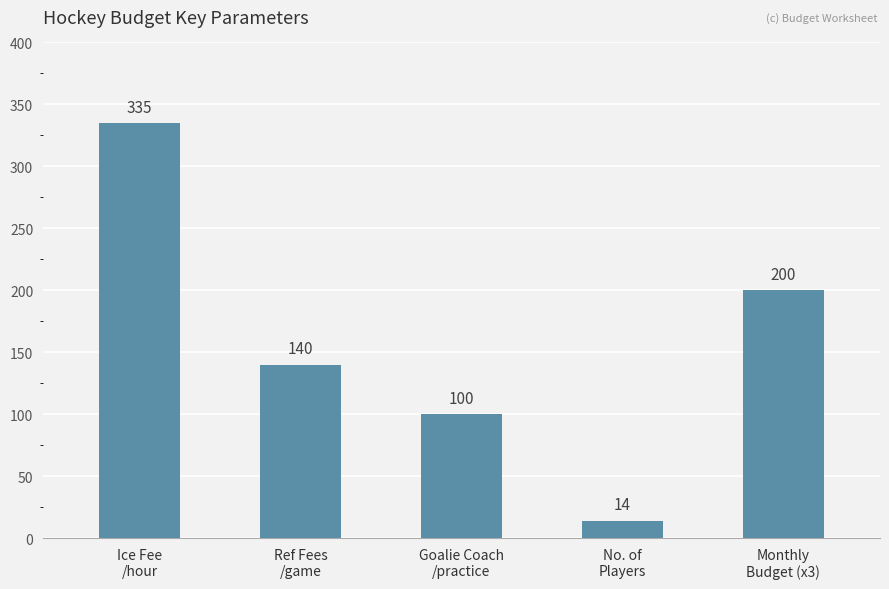

Where is the data nearest to the value 174?

Monthly
Budget (x3)